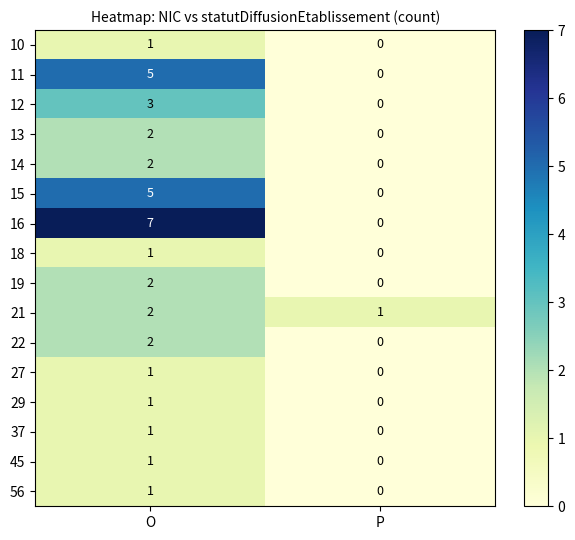

Is it true that 13 equals 2 at O?

True